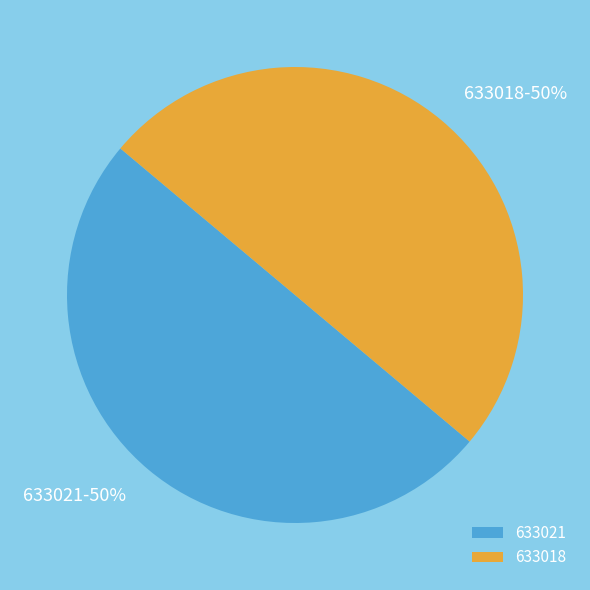

Combined, do 633021 and 633018 account for over 50%?

Yes